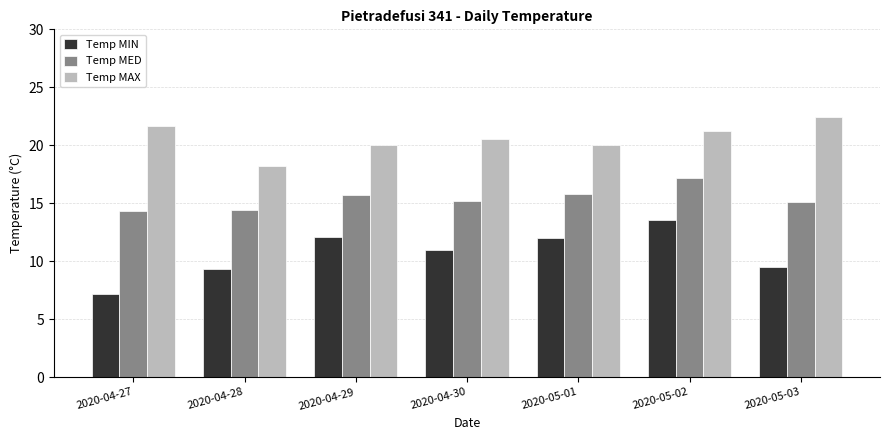

Is it true that Temp MED equals 15.7 at 2020-04-29?

True